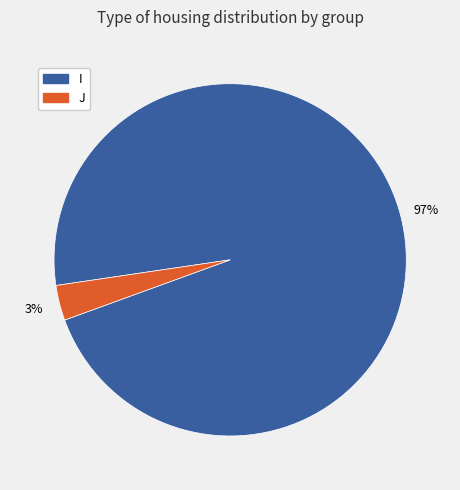

Which has a higher value, I or J?

I